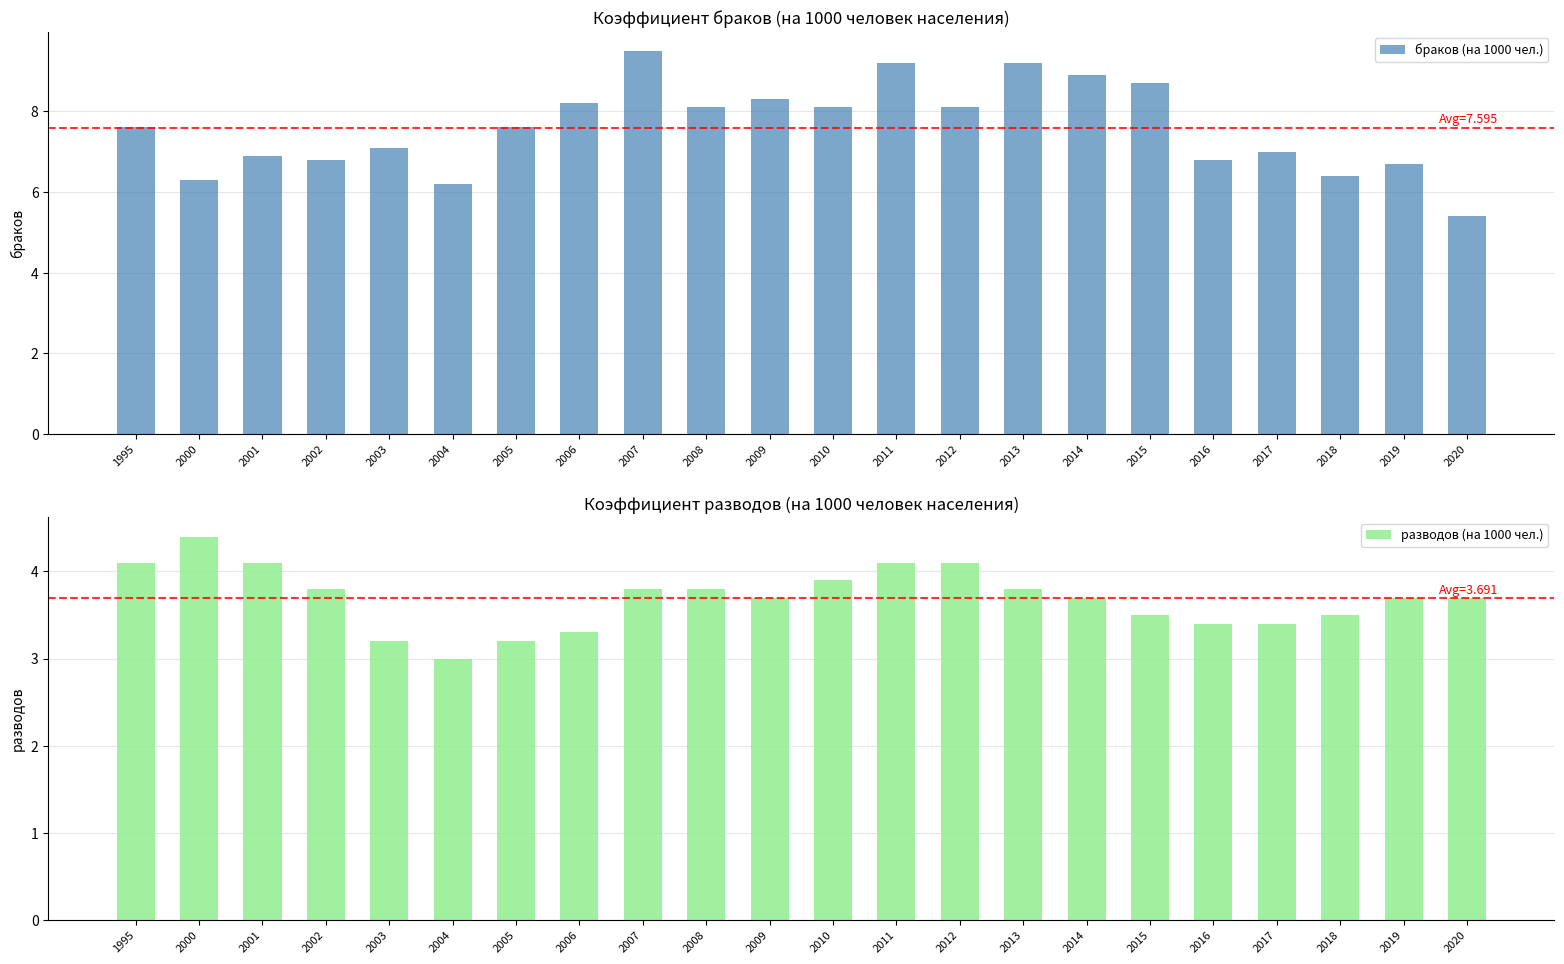

At which category does the chart reach its minimum across all series?

2004